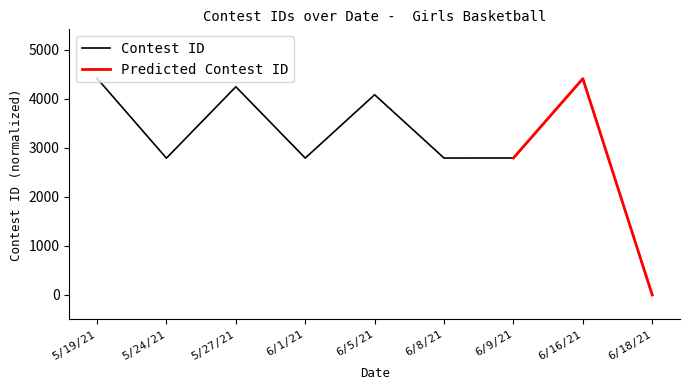

True or false: the data shows 2460 at 6/18/21.

False